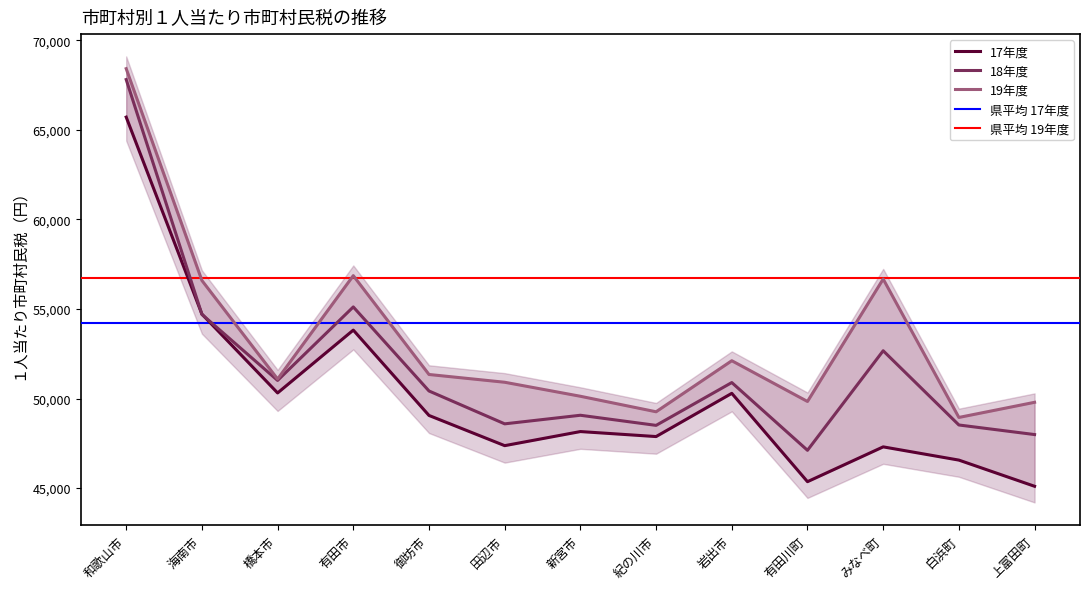

Which series has the widest spread of values?

18年度